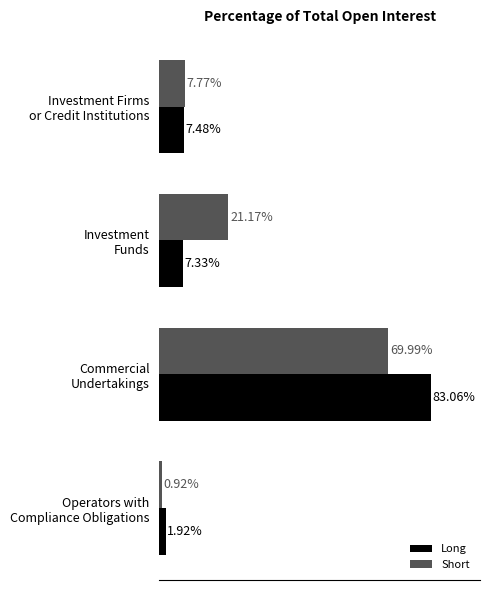

Which series has the largest total across all categories?

Short